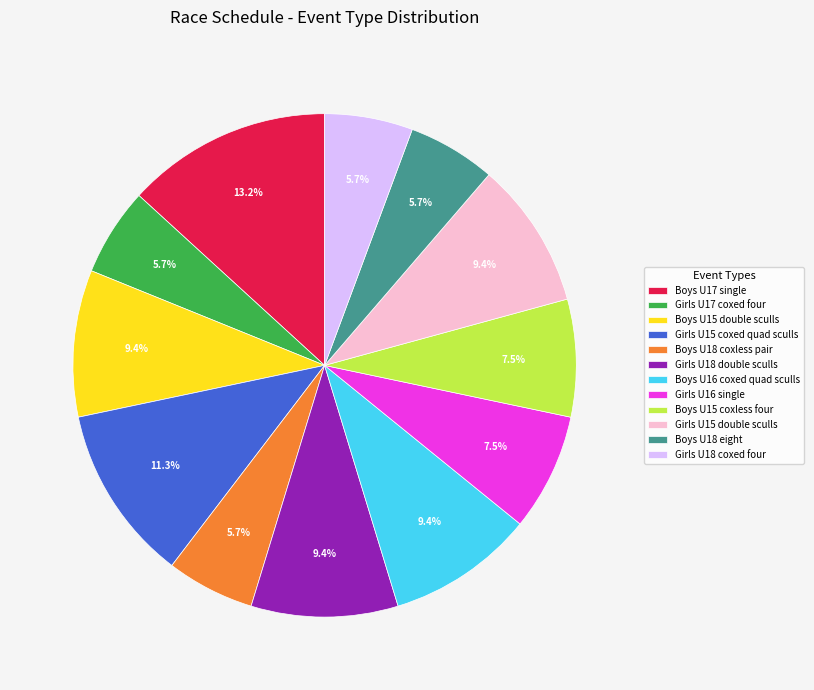

Which has a higher value, Boys U16 coxed quad sculls or Girls U15 coxed quad sculls?

Girls U15 coxed quad sculls